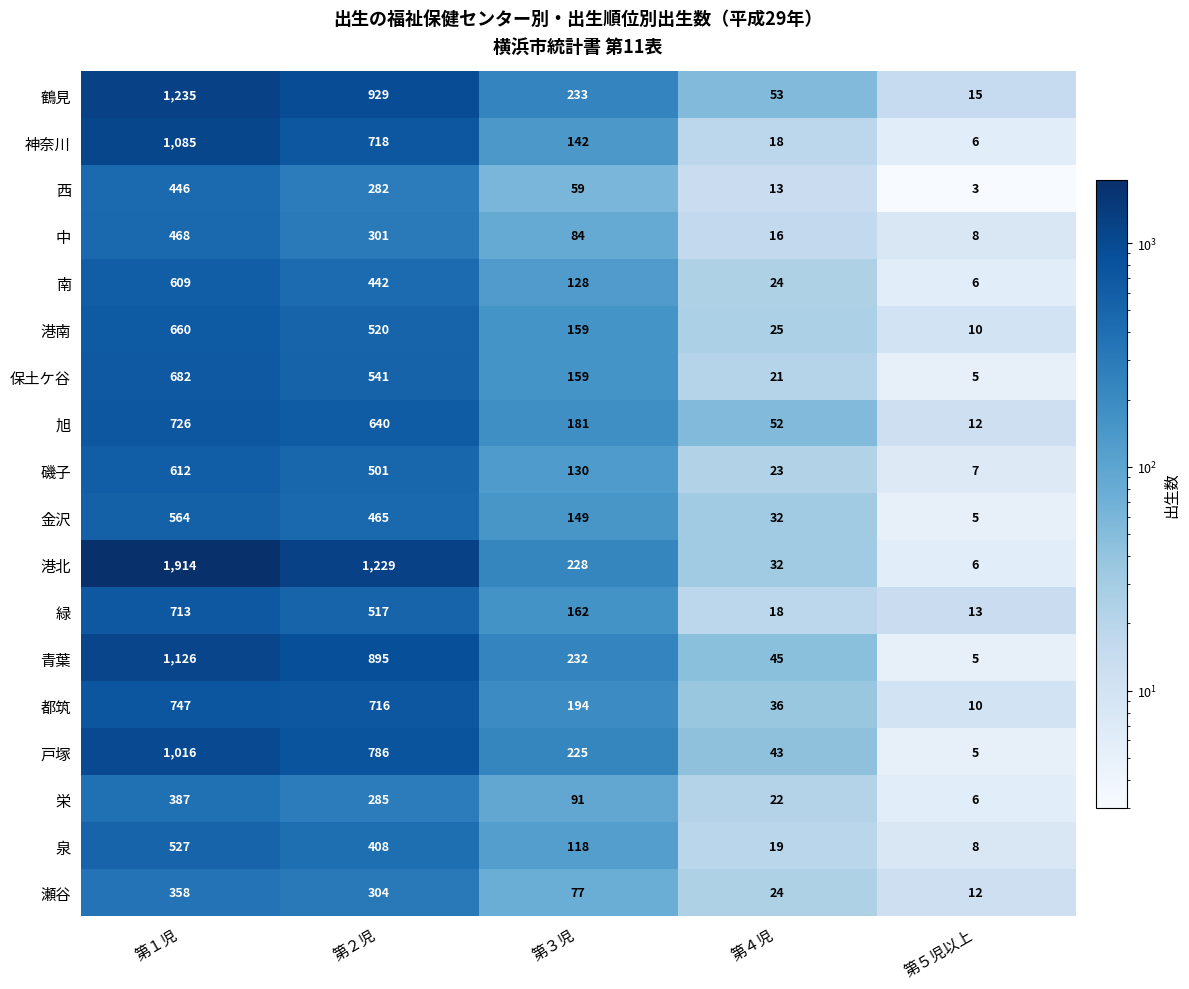

What is the difference between the second highest and second lowest values in the 瀬谷 series?

280